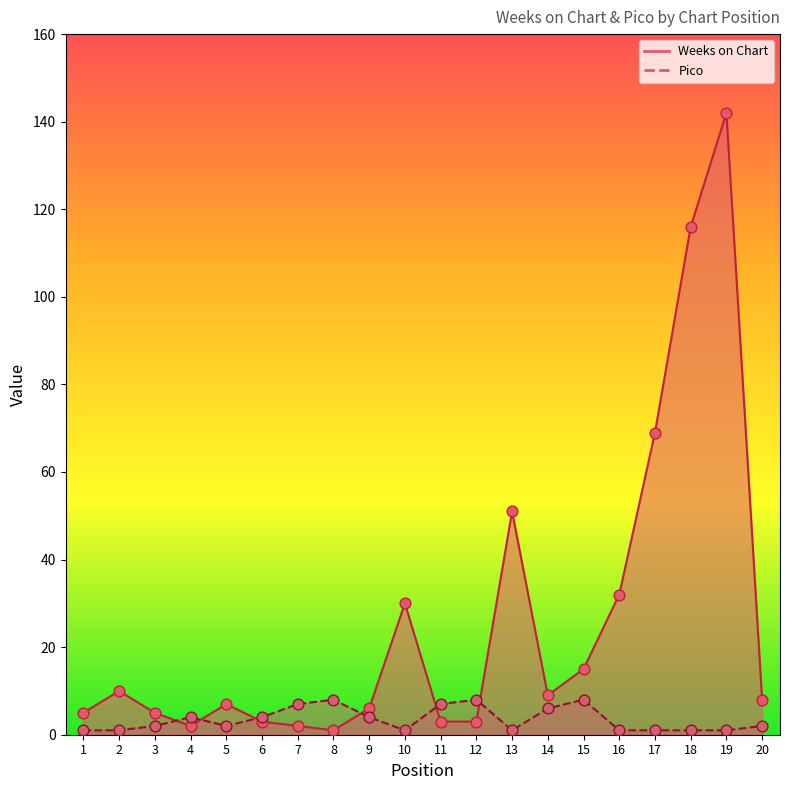

At how many categories does at least one series exceed 71?

2